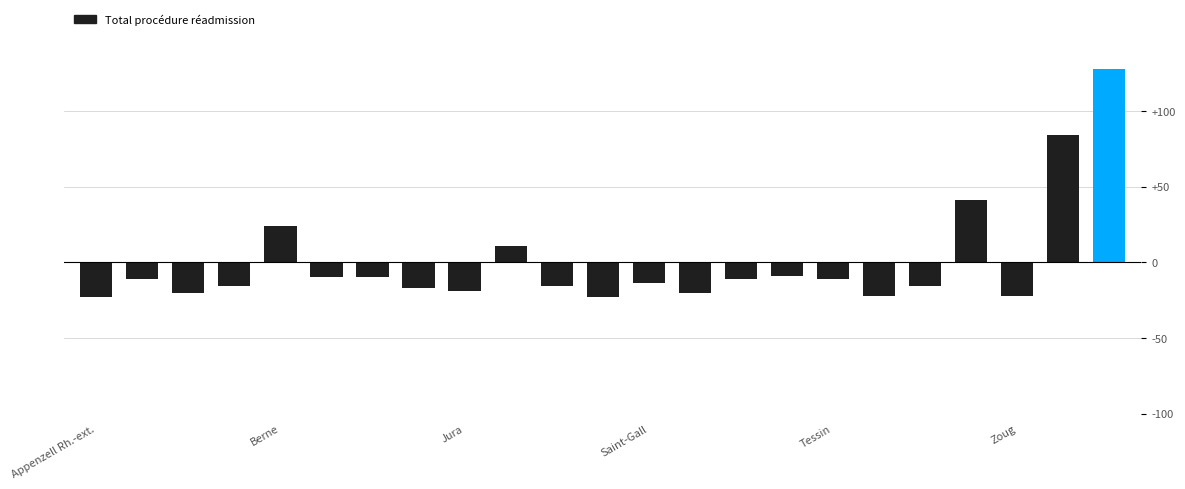

What is the maximum value shown in the chart?

128.1